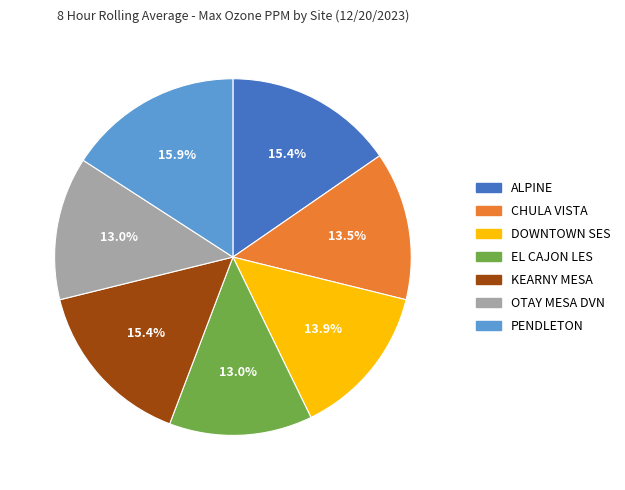

Is there a majority slice in this chart?

No